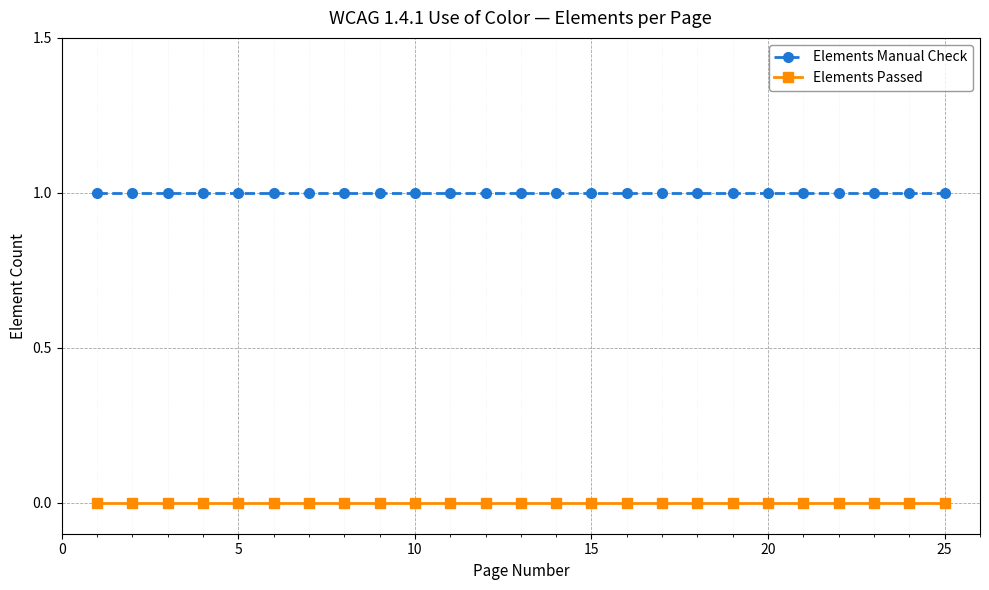

Rank the series by their average value, from lowest to highest.

Elements Passed, Elements Manual Check